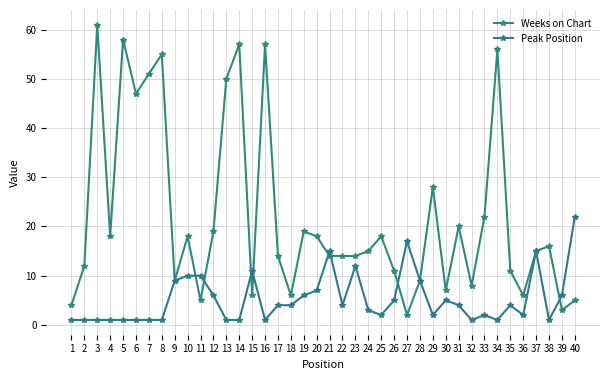

What is the spread (max minus min) of values at 14?

56